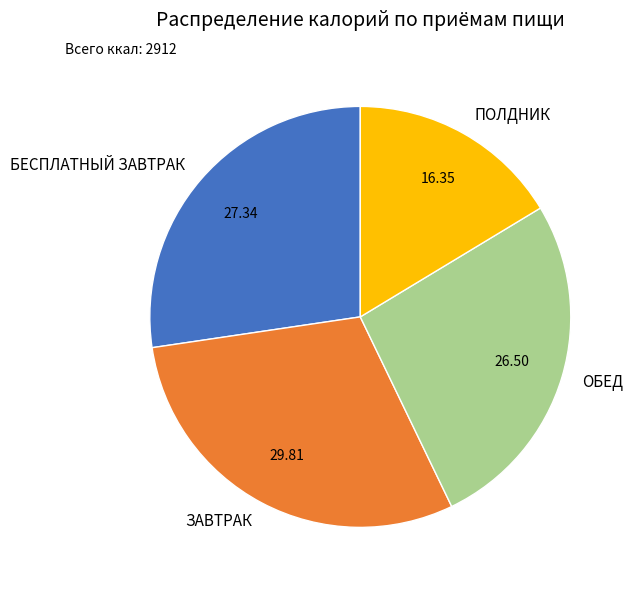

Approximately how many times larger is the value at ОБЕД compared to ПОЛДНИК?

1.6